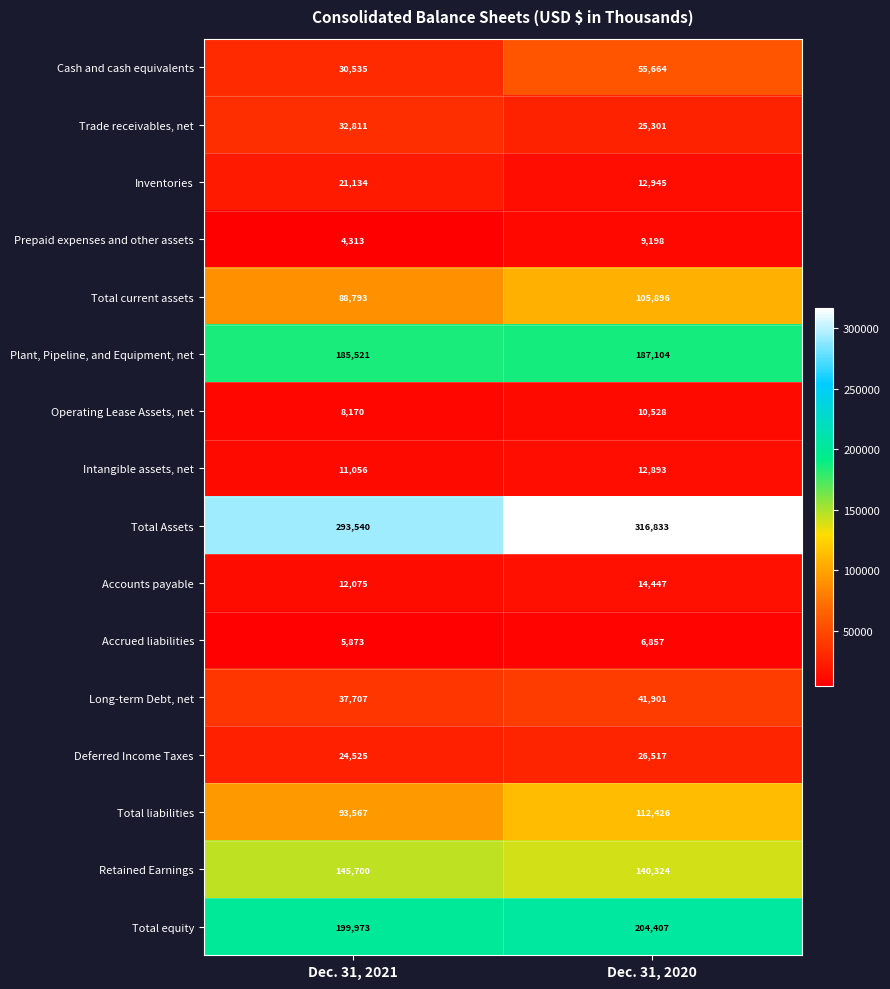

What is the difference between the maximum and minimum values in the Plant, Pipeline, and Equipment, net series?

1583